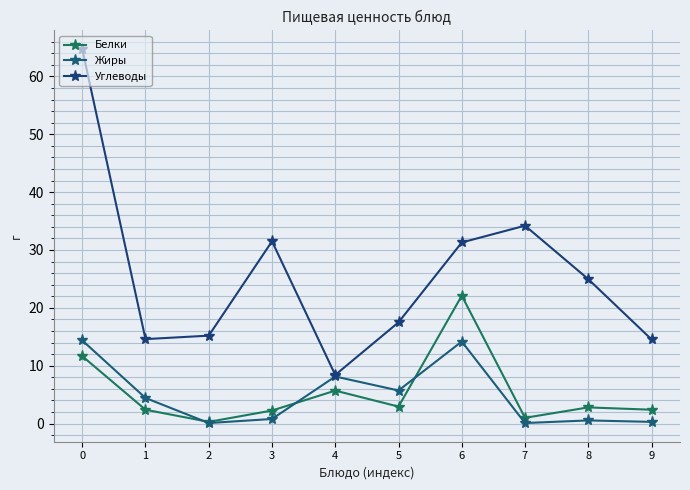

Rank the categories by Жиры value from lowest to highest.

2, 7, 9, 8, 3, 1, 5, 4, 6, 0